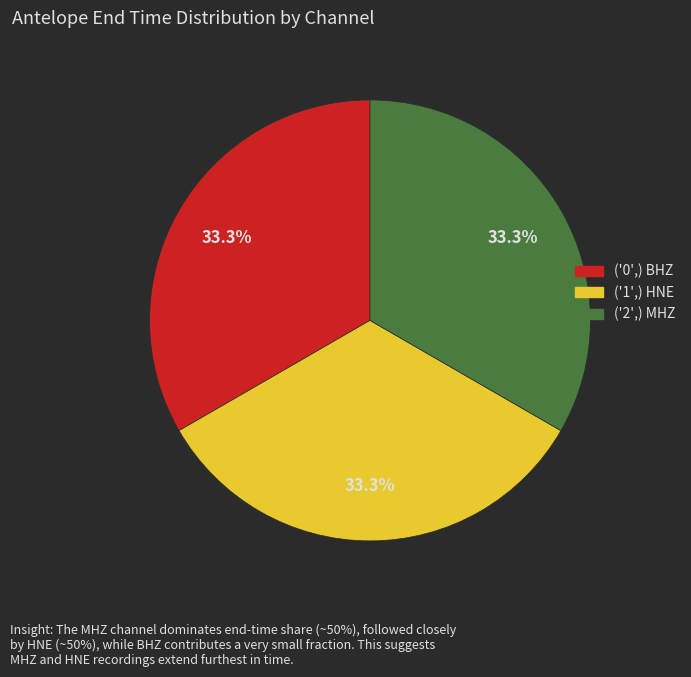

How many slices are in this pie chart?

3